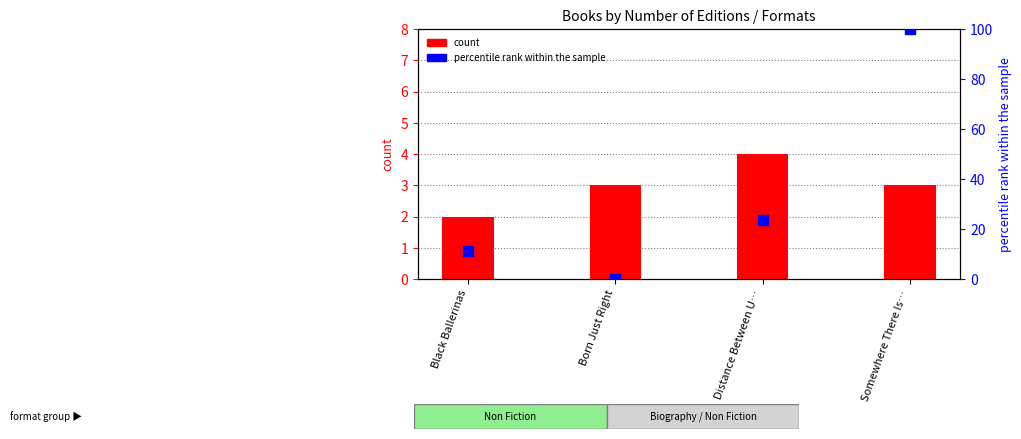

Which series has the widest spread of Y values?

percentile rank within the sample